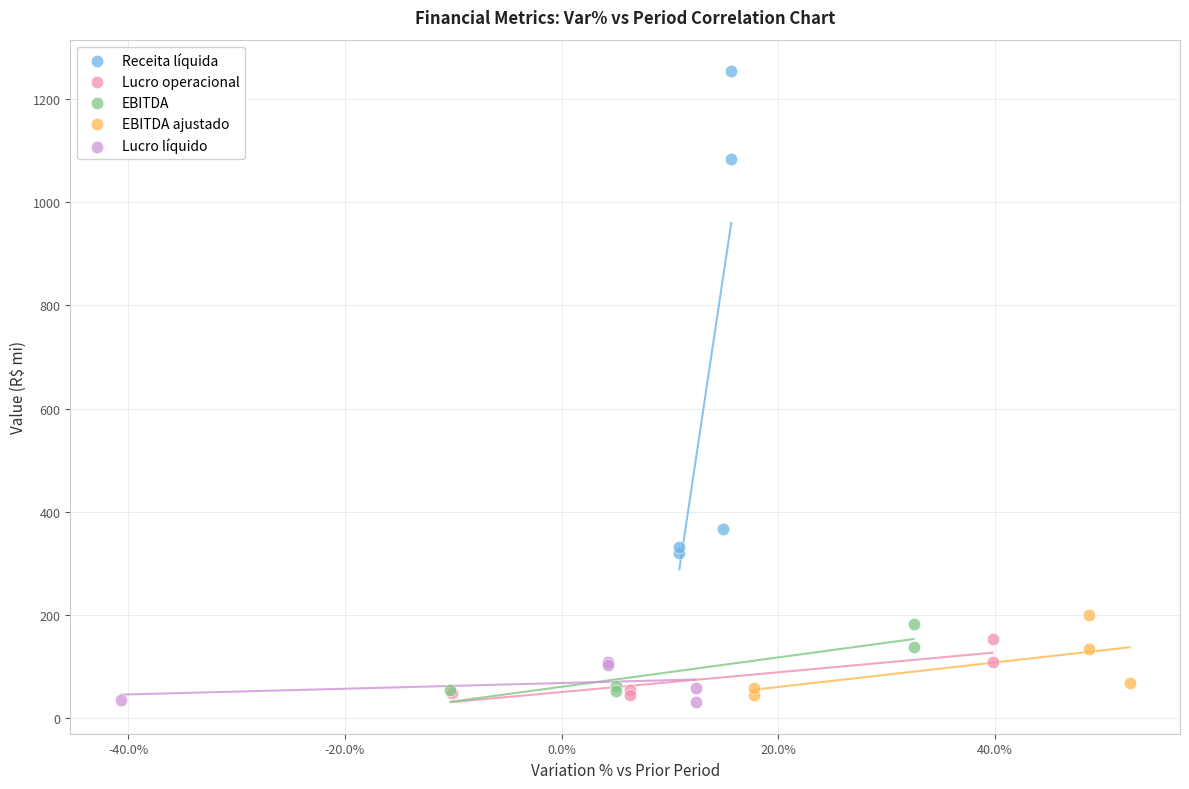

Which series has the largest Y range (max minus min)?

Receita líquida